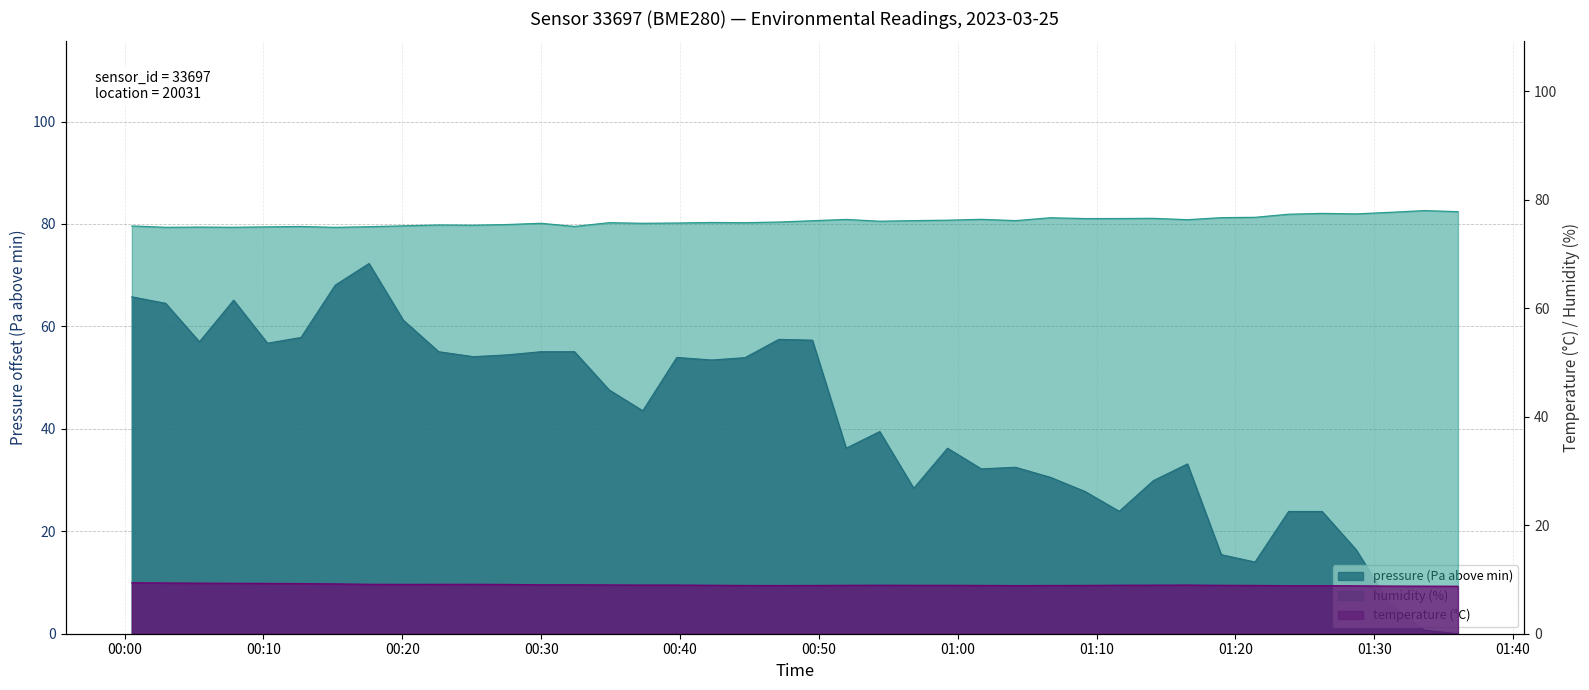

What is the difference between the maximum and second lowest values in the temperature series?

0.6